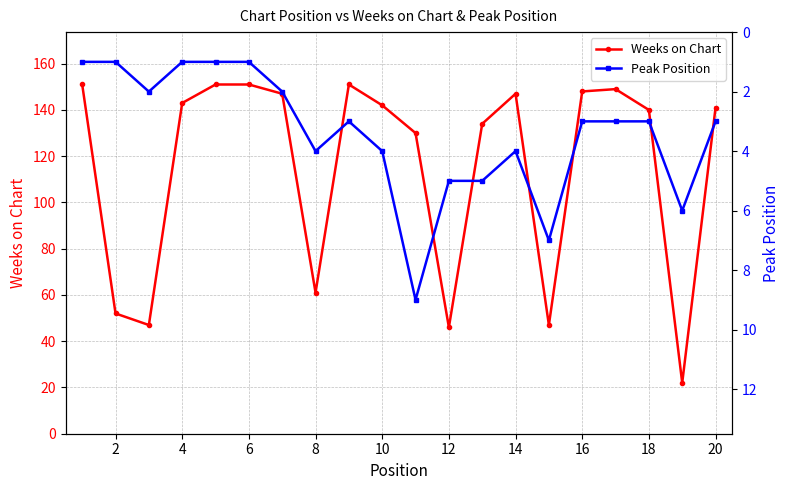

What is the total value across all series at 2?

53